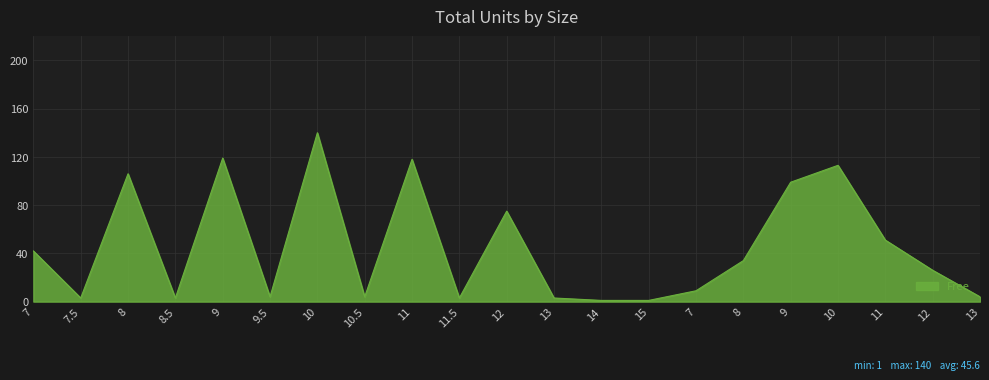

Does the chart display data point markers on the line(s)?

No